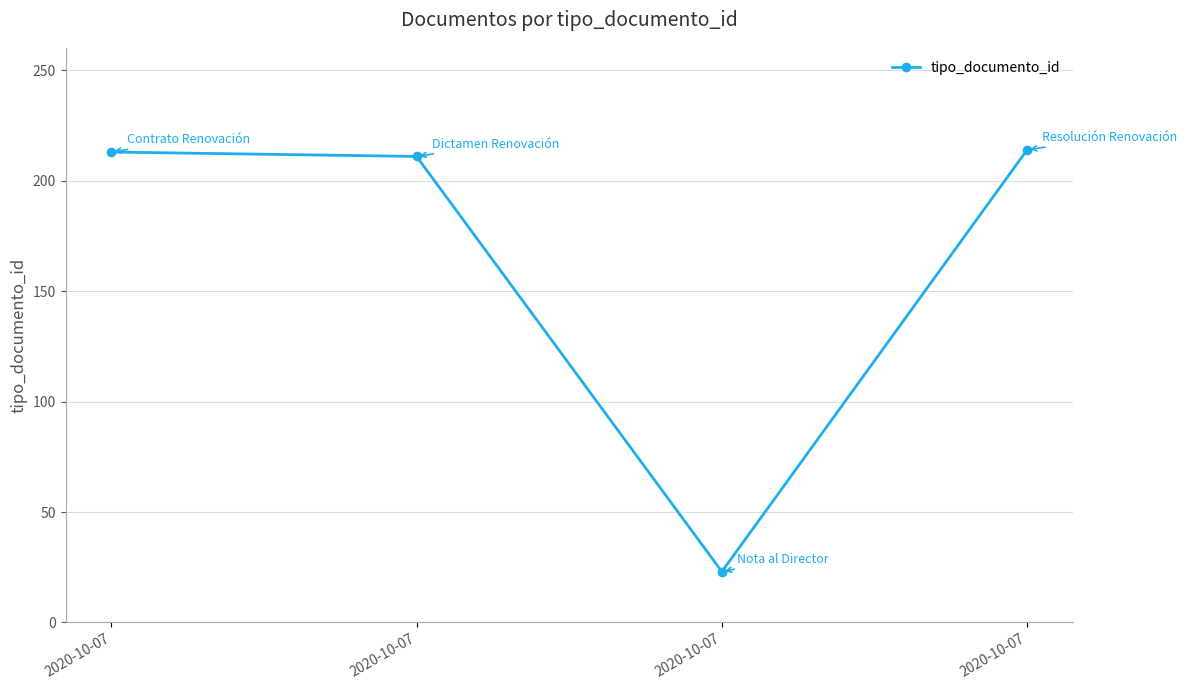

How many lines are shown in the chart?

1